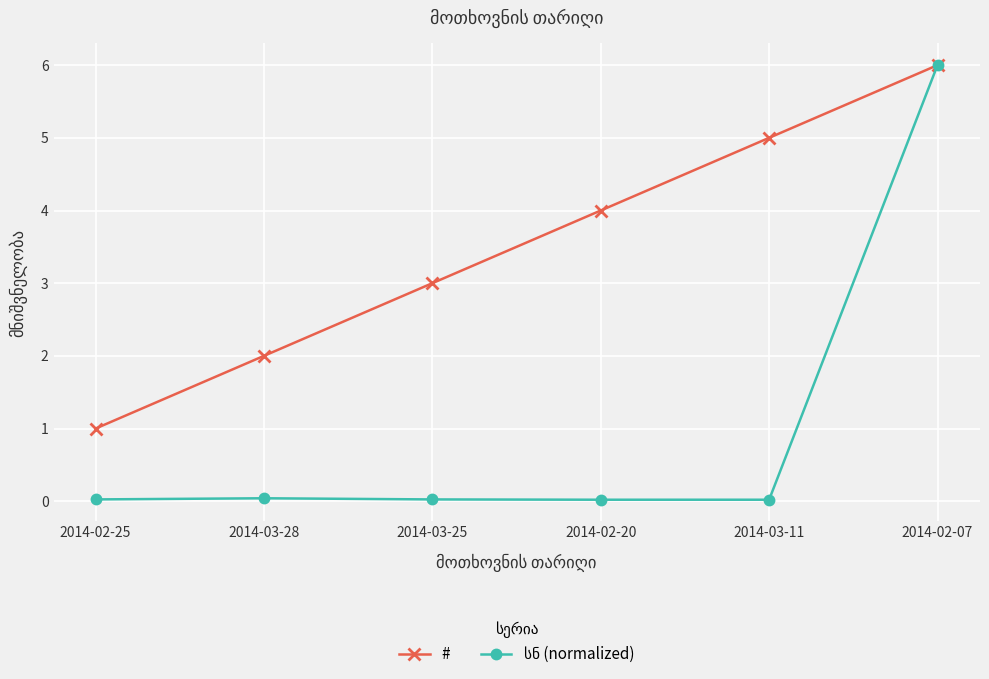

The # series shows 1.5 at 2014-02-25. True or false?

False